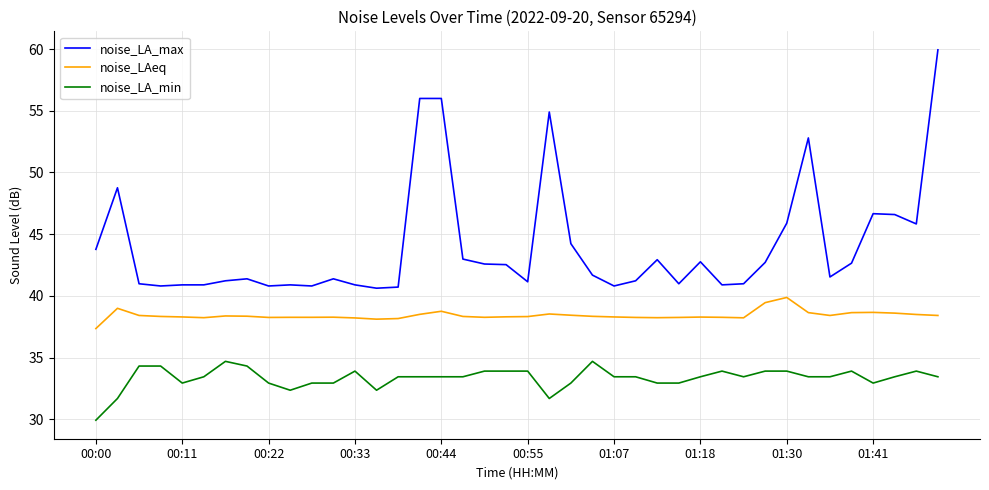

True or false: noise_LA_max and noise_LA_min intersect in this chart.

False